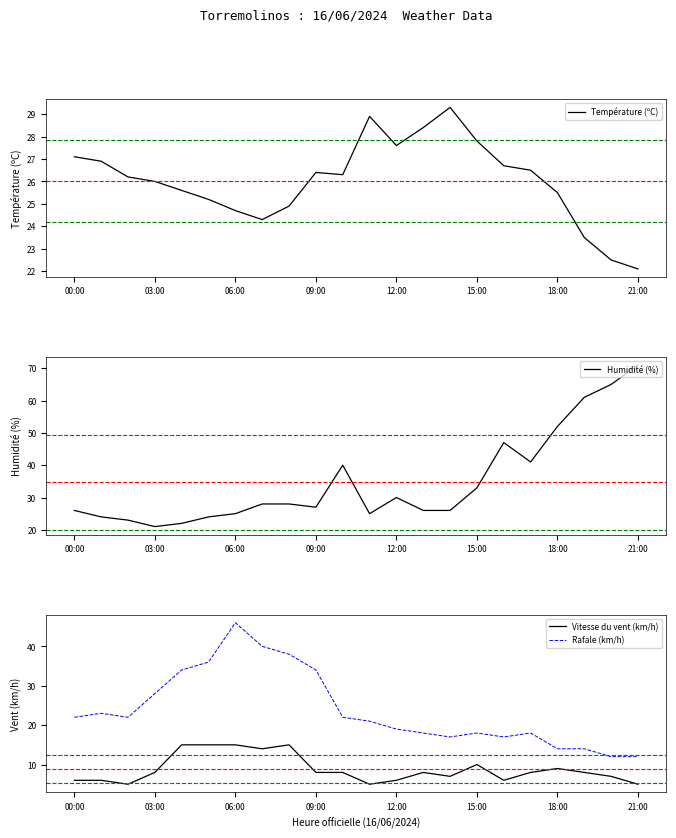

What is the maximum value for Rafale (km/h)?

46